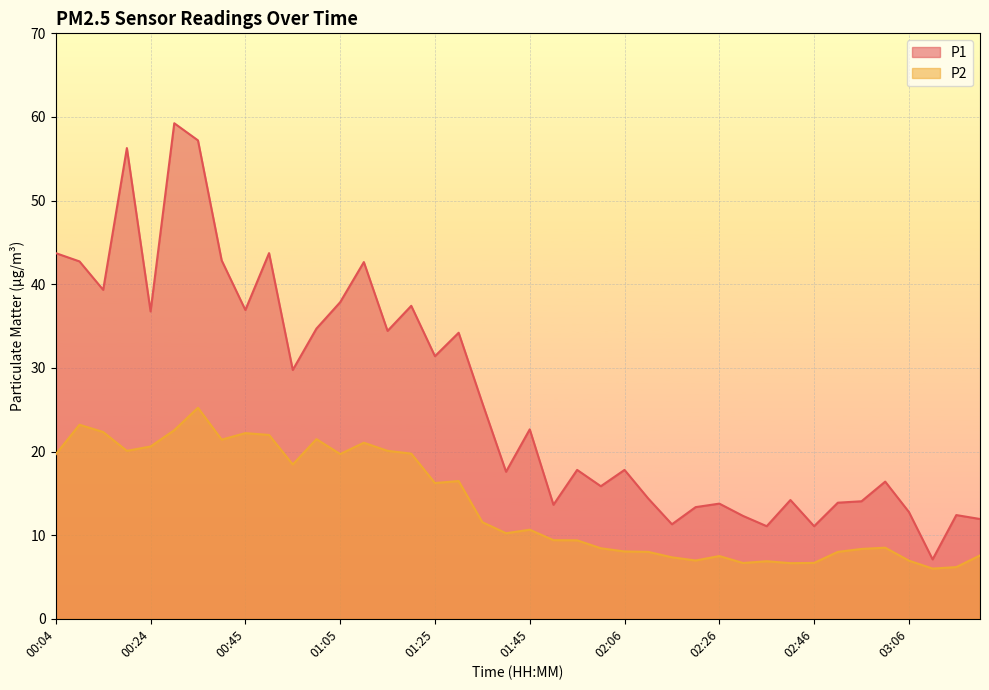

What is the label of the 2nd point from the left?

00:09